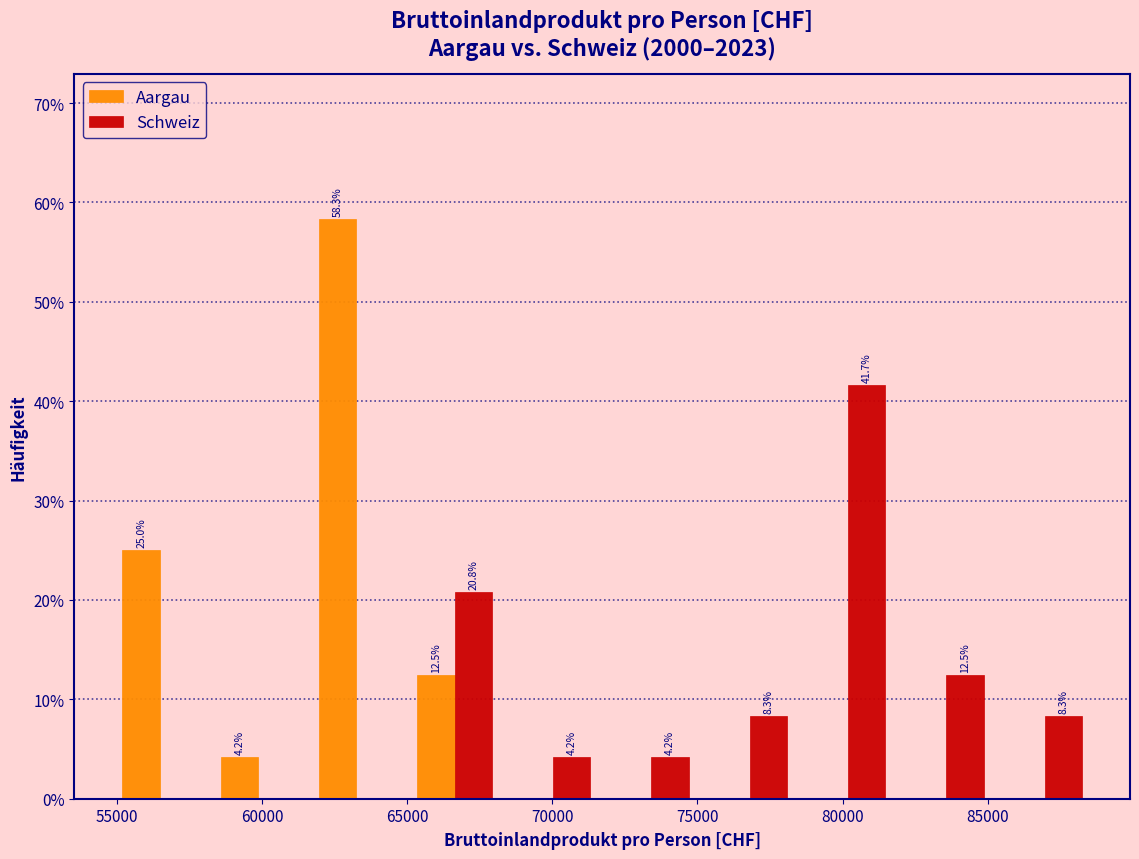

In the Schweiz series, which range on the x-axis has the tallest bar?

78500 to 82000